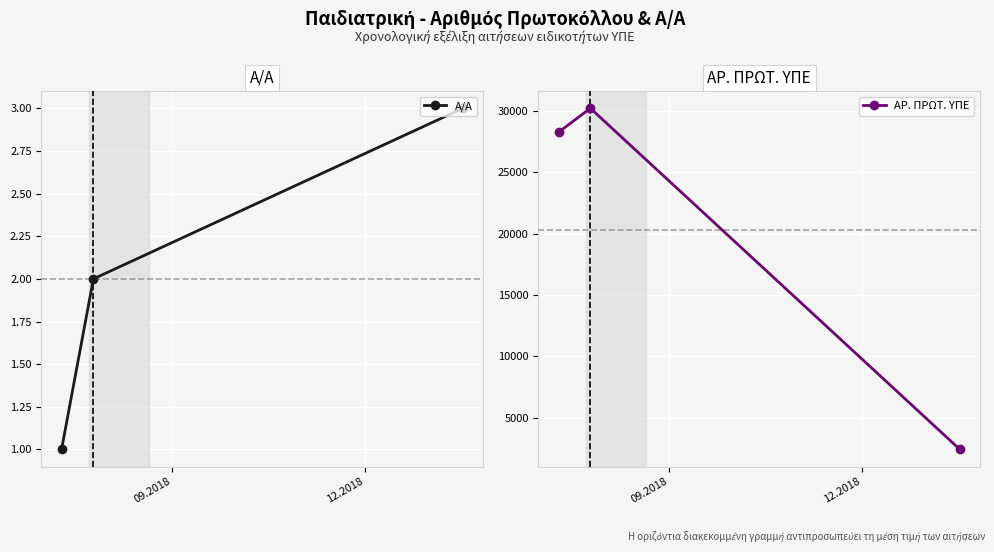

How many series are shown in this chart?

2